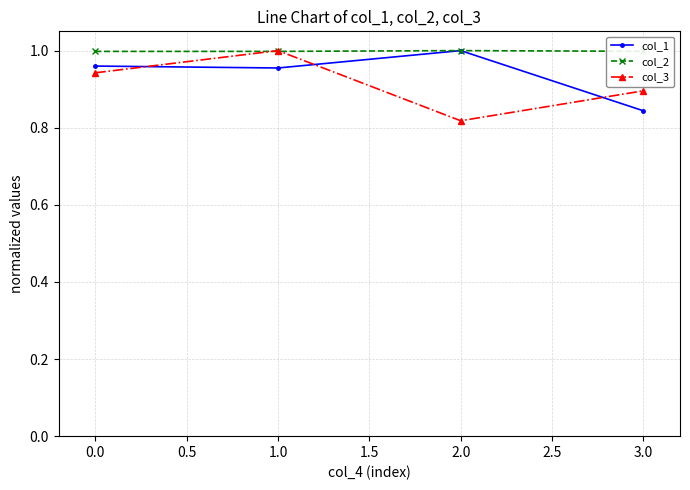

What position from the right is 0.0?

4